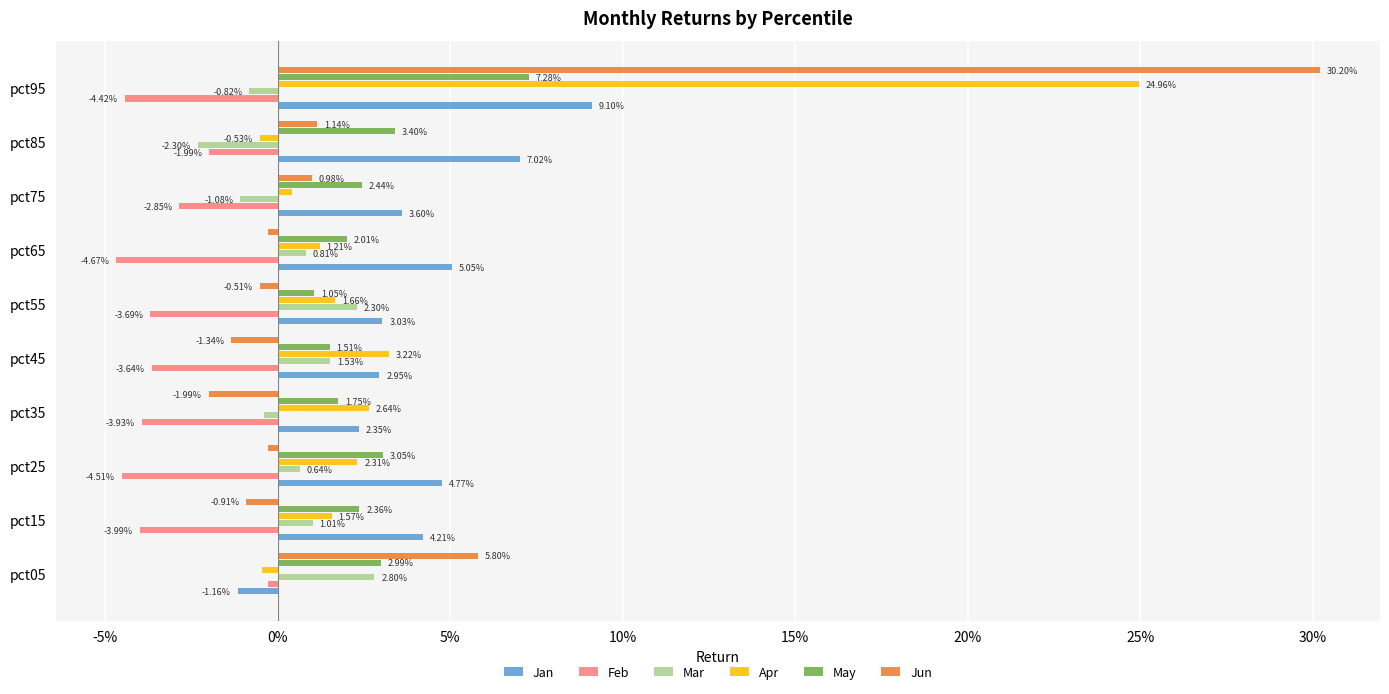

What is the greatest value displayed?

0.3